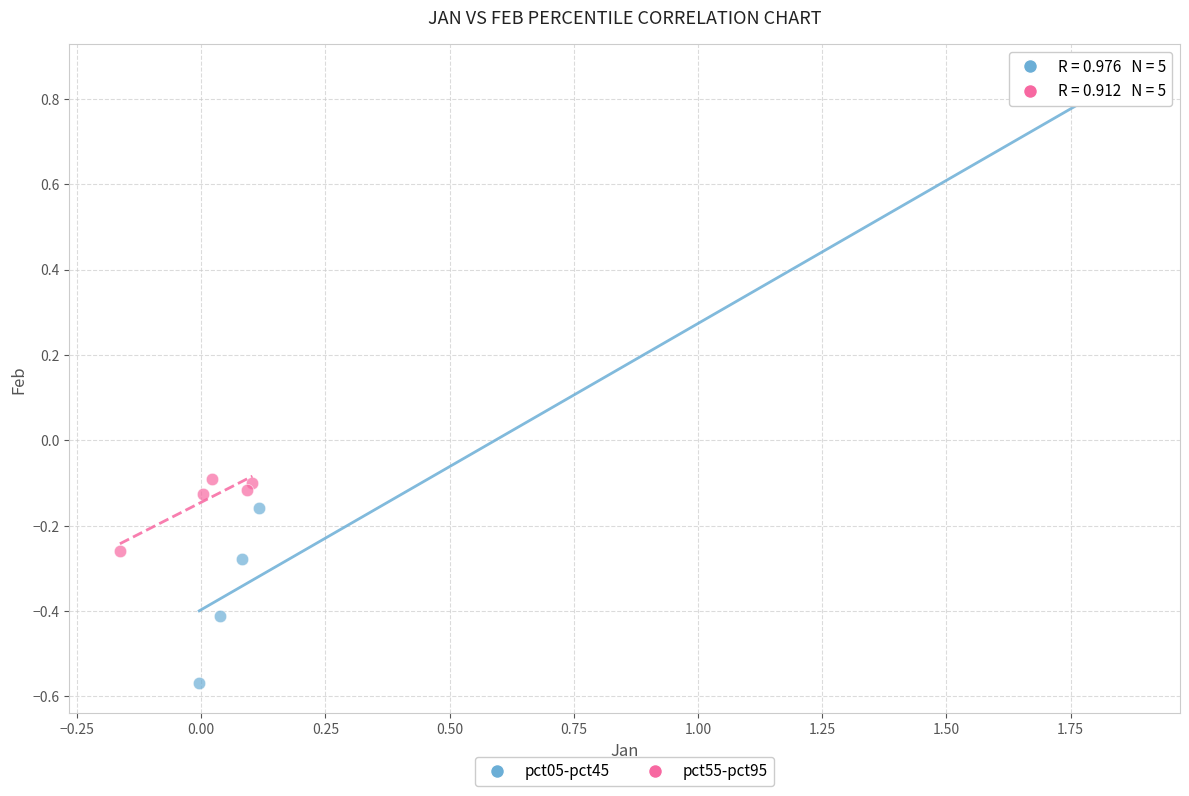

Which series has the widest spread of Y values?

pct05-pct45